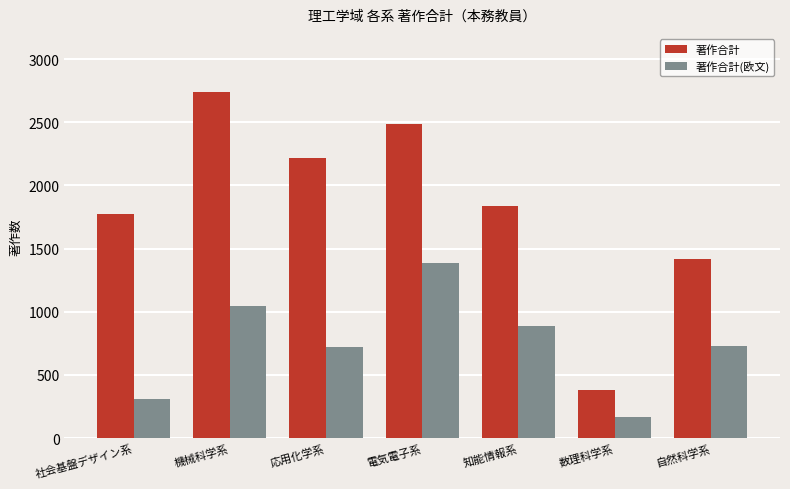

What is the maximum value shown in the chart?

2742